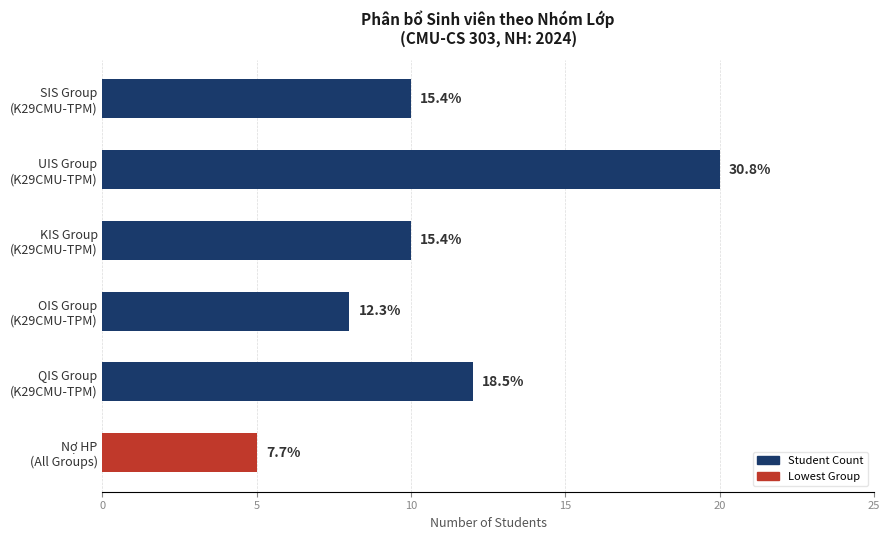

Are the bars horizontal?

Yes